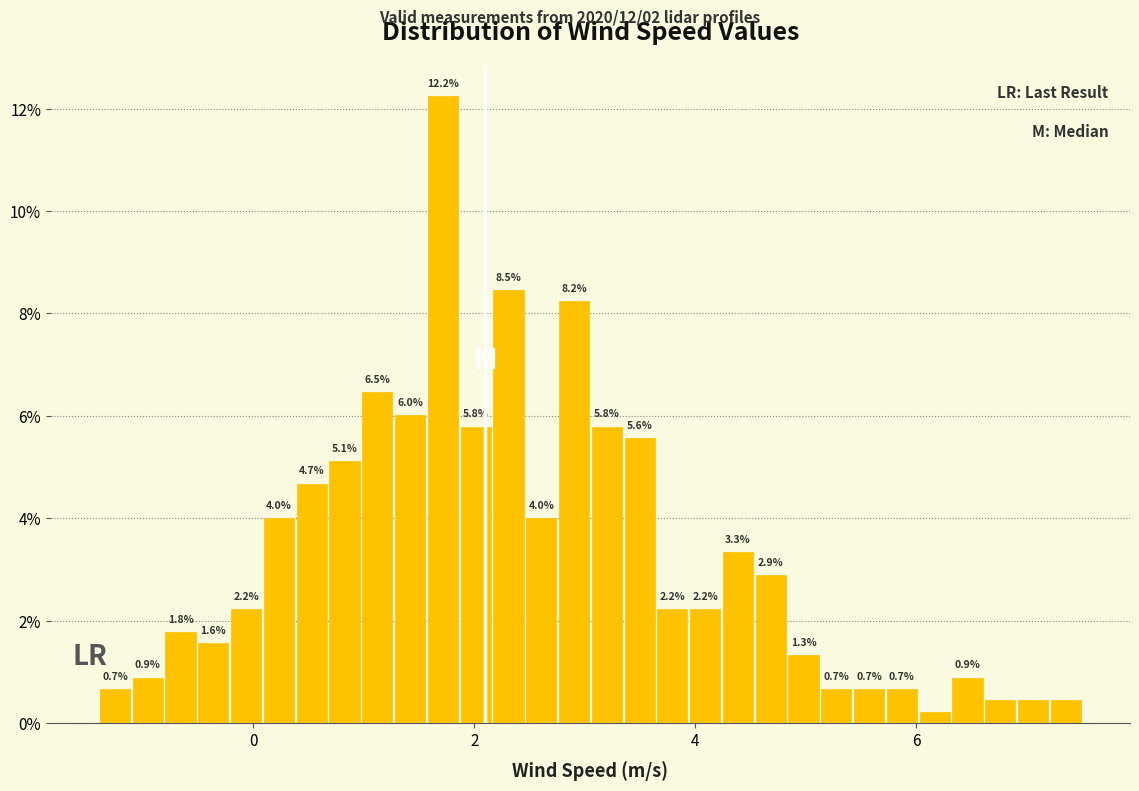

Read against the x-axis, roughly where is the centre of the tallest bar?

1.8